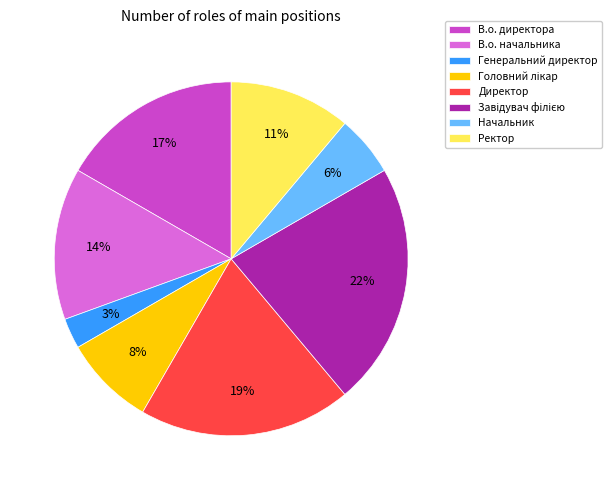

To the nearest percent, what percentage of the pie is Начальник?

6%